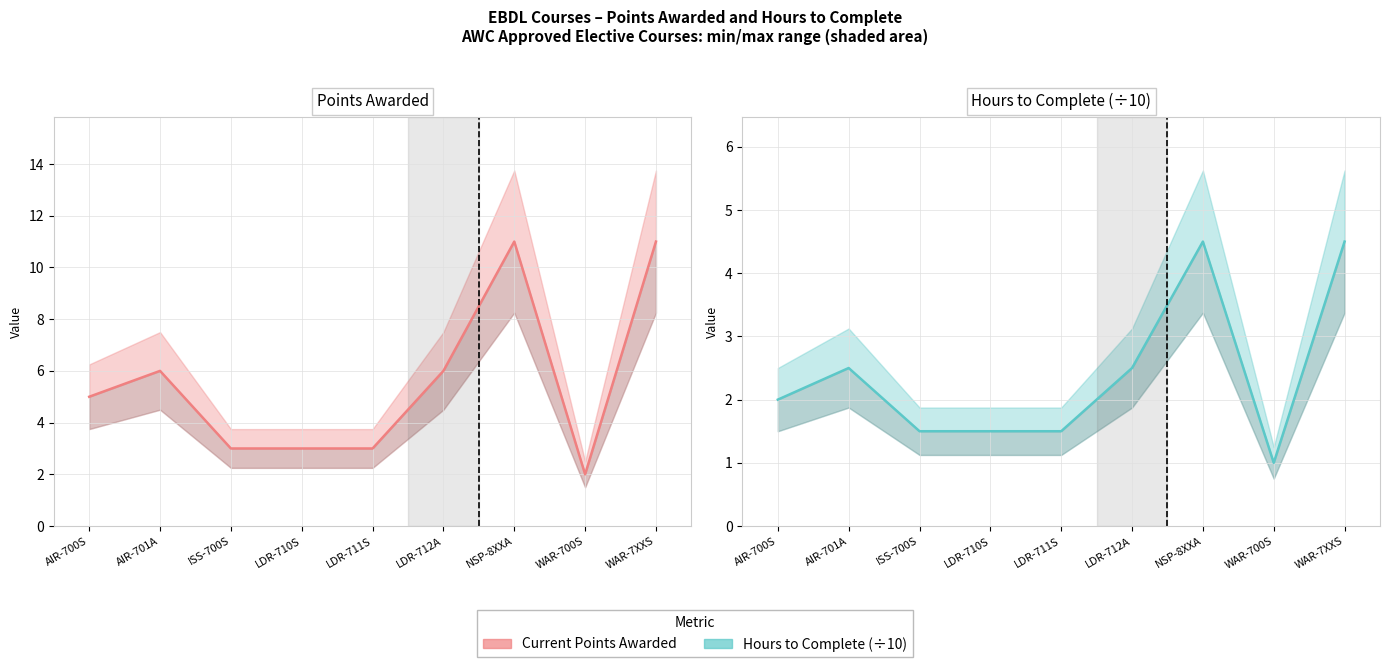

Does the chart display data point markers on the line(s)?

No